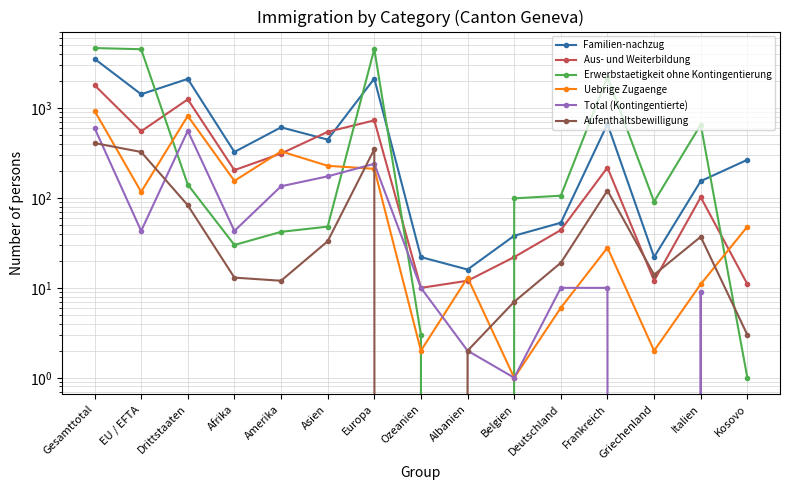

Reading right to left, what are all the values shown in this chart?

Familien-nachzug: 266	154	22	665	53	38	16	22	2129	446	611	325	2112	1425	3537
Aus- und Weiterbildung: 11	102	12	218	44	22	12	10	730	544	312	204	1250	552	1802
Erwerbstaetigkeit ohne Kontingentierung: 1	654	91	2216	106	99	0	3	4533	48	42	30	141	4515	4656
Uebrige Zugaenge: 48	11	2	28	6	1	13	2	211	228	330	155	818	117	935
Total (Kontingentierte): 0	9	0	10	10	1	2	10	240	174	135	43	559	43	602
Aufenthaltsbewilligung: 3	37	14	121	19	7	2	0	348	33	12	13	83	325	408